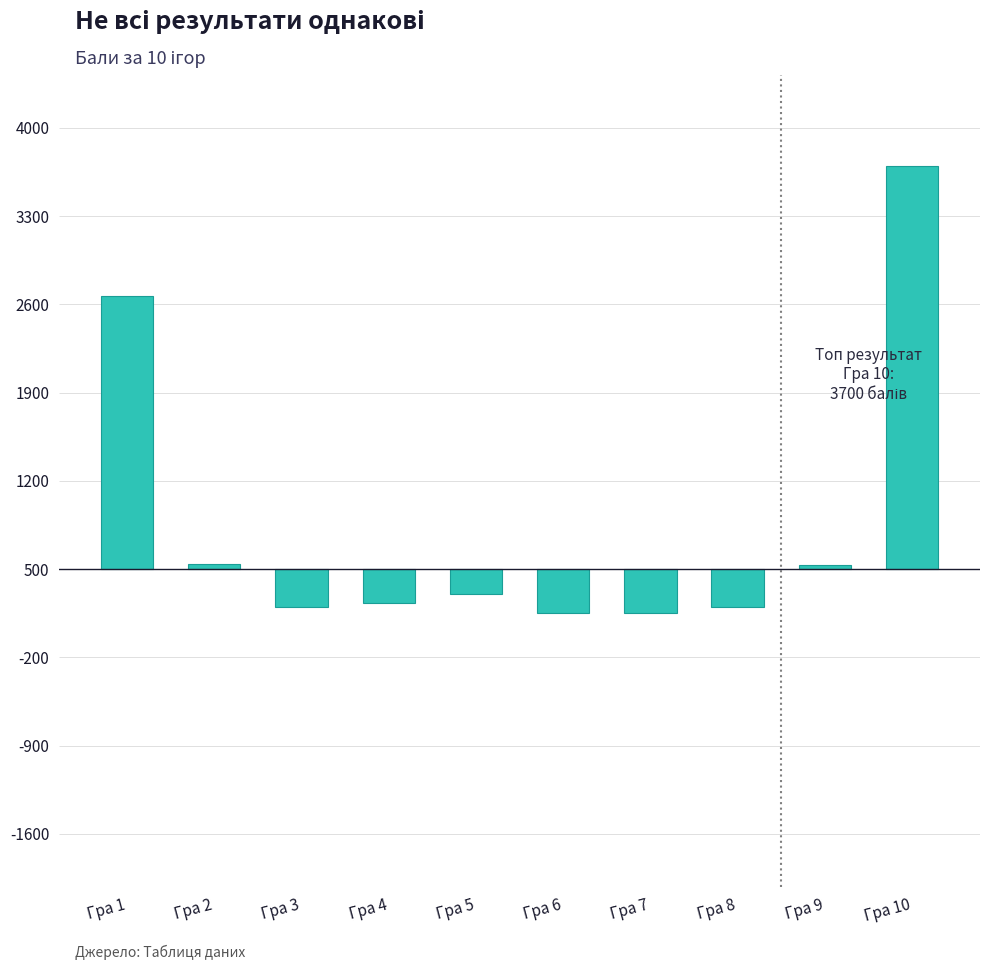

Does the chart contain any negative values?

Yes